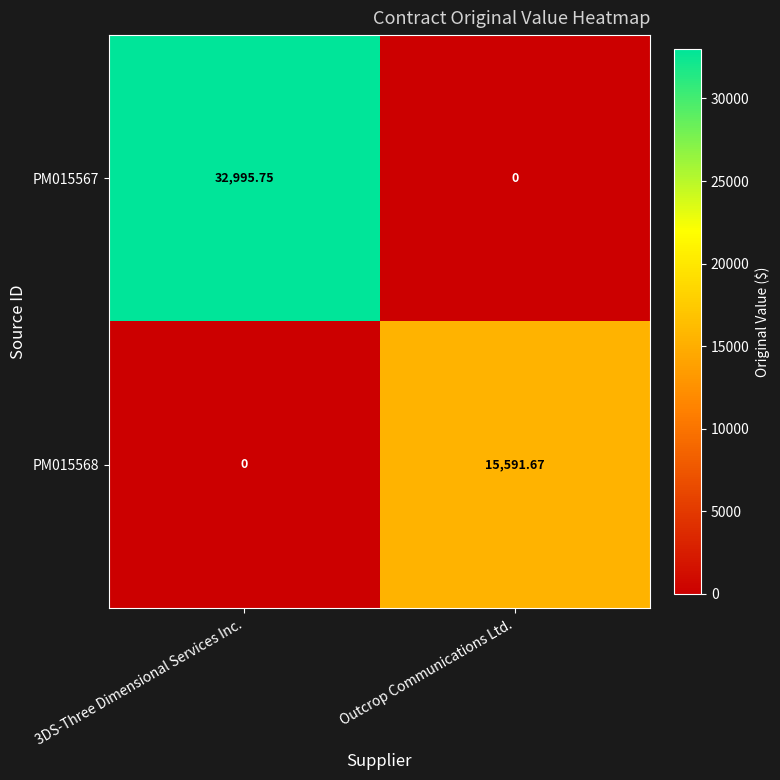

Which series has the widest spread of values?

PM015567